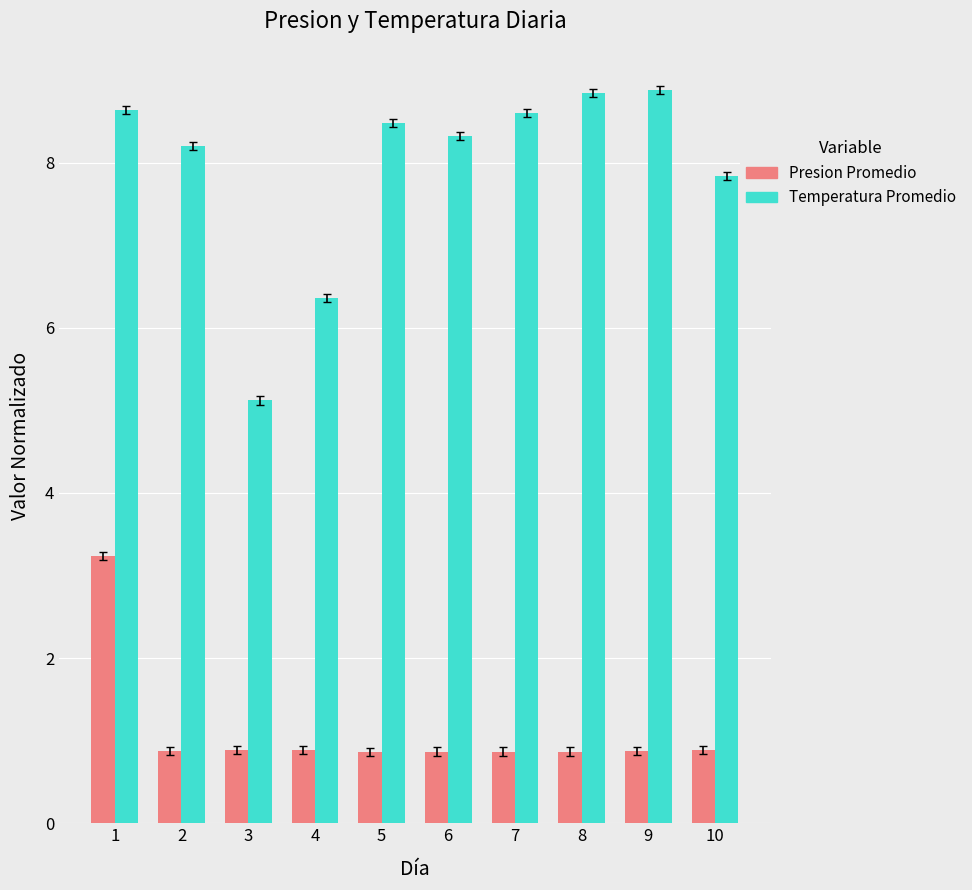

What is the average value of the Presion Promedio series?

1.1